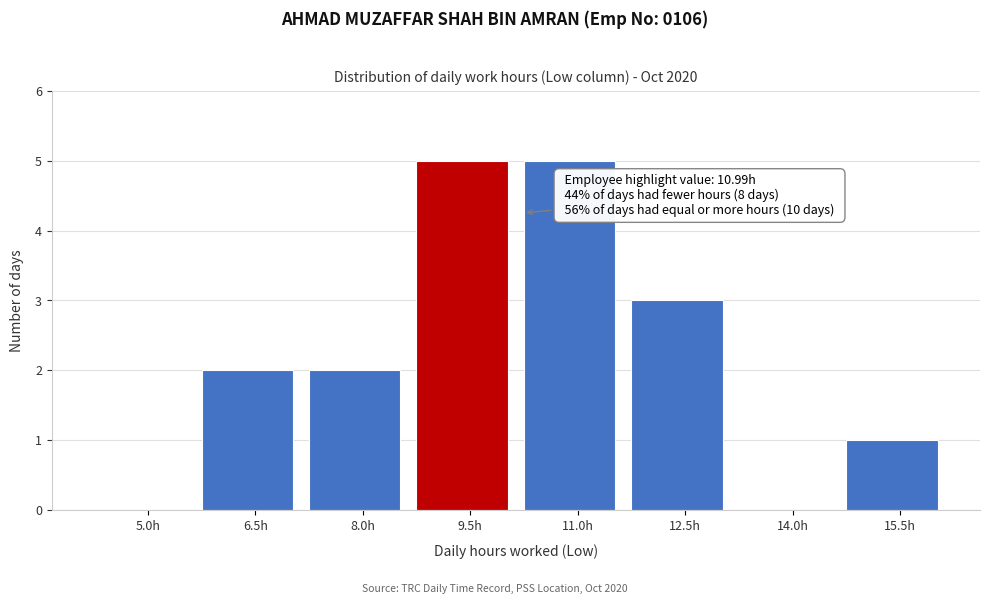

Reading left to right, transcribe all the data shown in this chart.

5.0h=0	6.5h=2	8.0h=2	9.5h=5	11.0h=5	12.5h=3	14.0h=0	15.5h=1